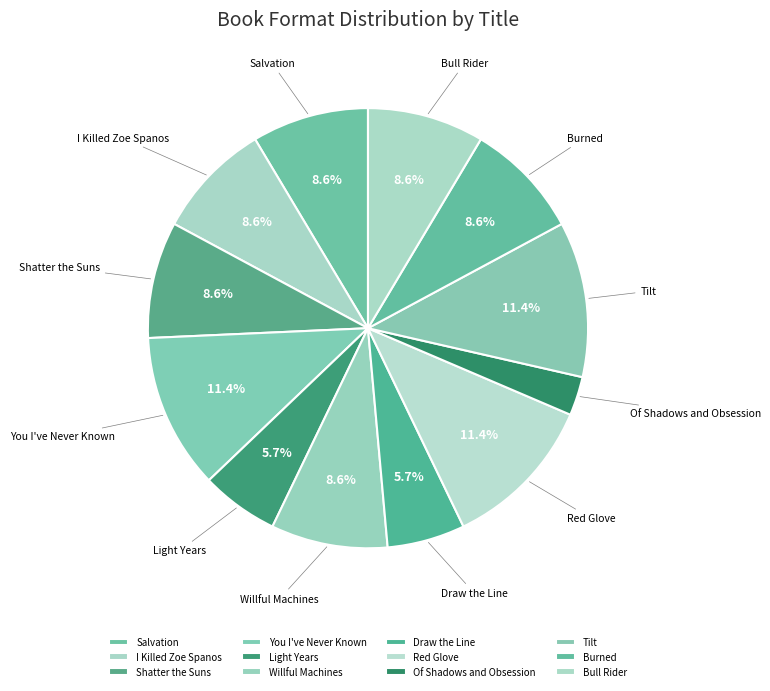

What is the ratio of the value at Shatter the Suns to the value at Bull Rider?

1.0